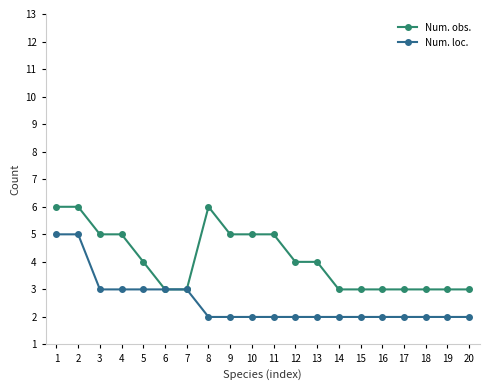

What is the smallest value displayed?

2